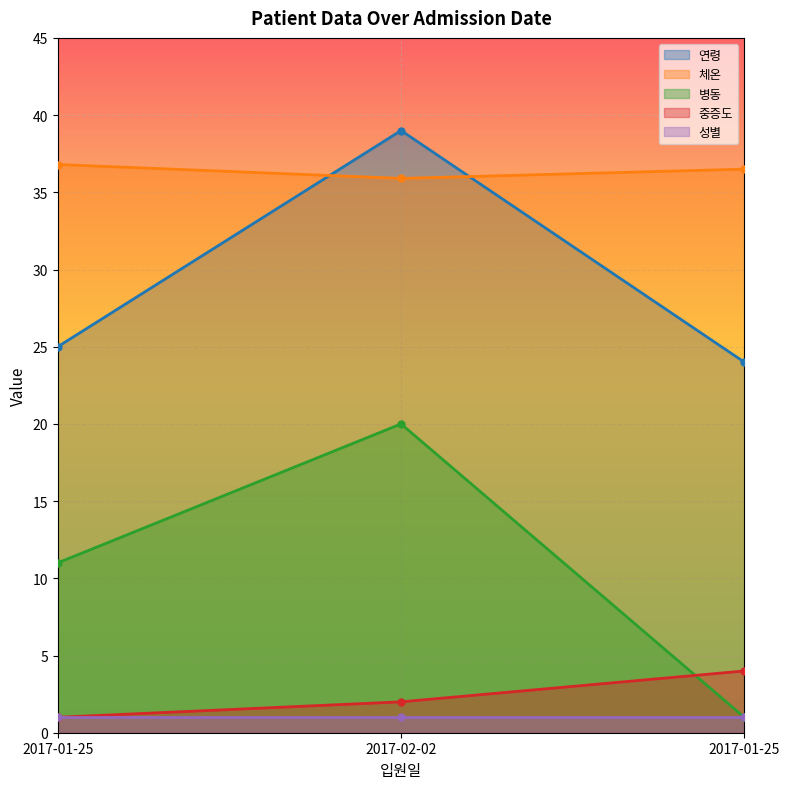

Between 2017-01-25 and 2017-01-25, which is larger?

2017-01-25